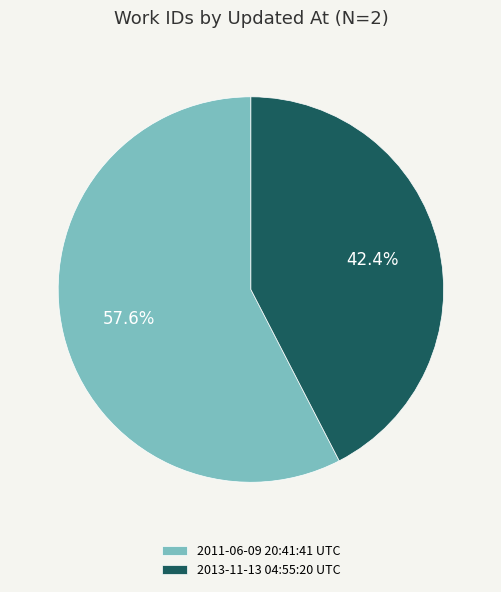

Is it true that 2011-06-09 20:41:41 UTC is 58% of the pie?

True